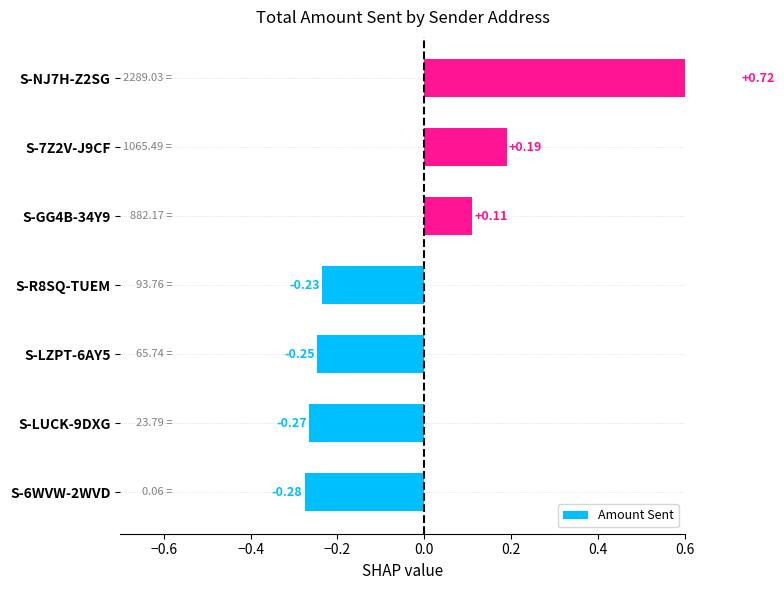

Which has a higher value, S-GG4B-34Y9 or S-NJ7H-Z2SG?

S-NJ7H-Z2SG